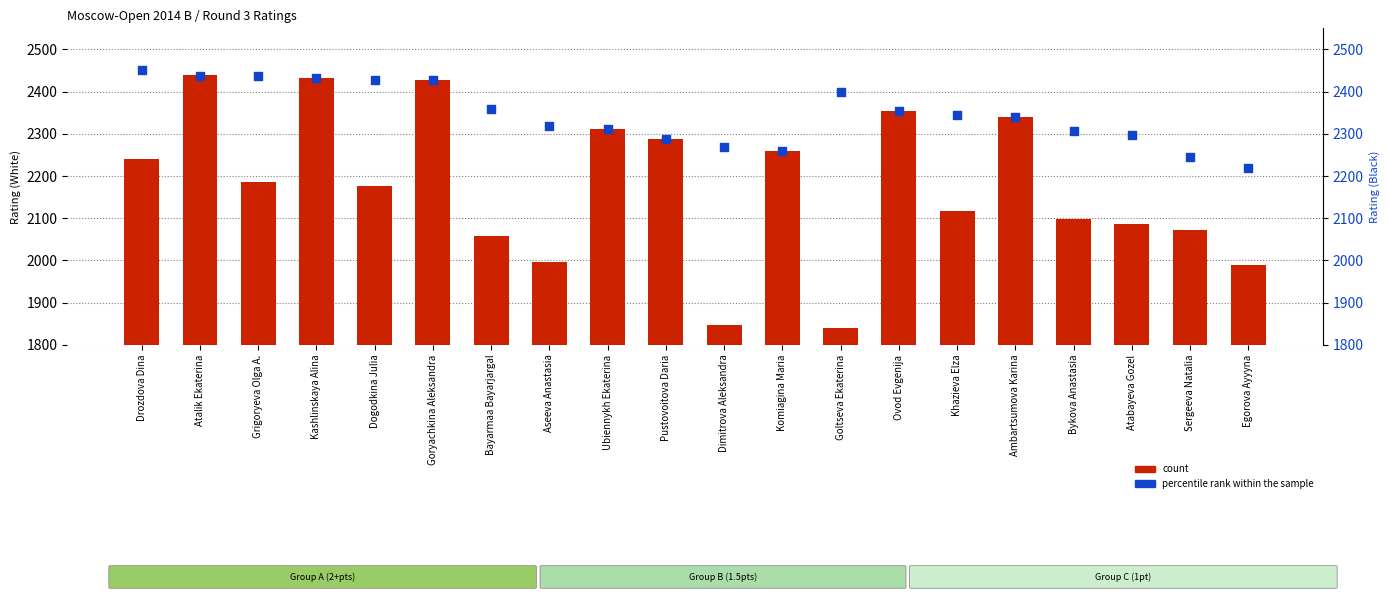

Is the value of percentile rank within the sample at Ubiennykh Ekaterina greater than the value of count at Kashlinskaya Alina?

No